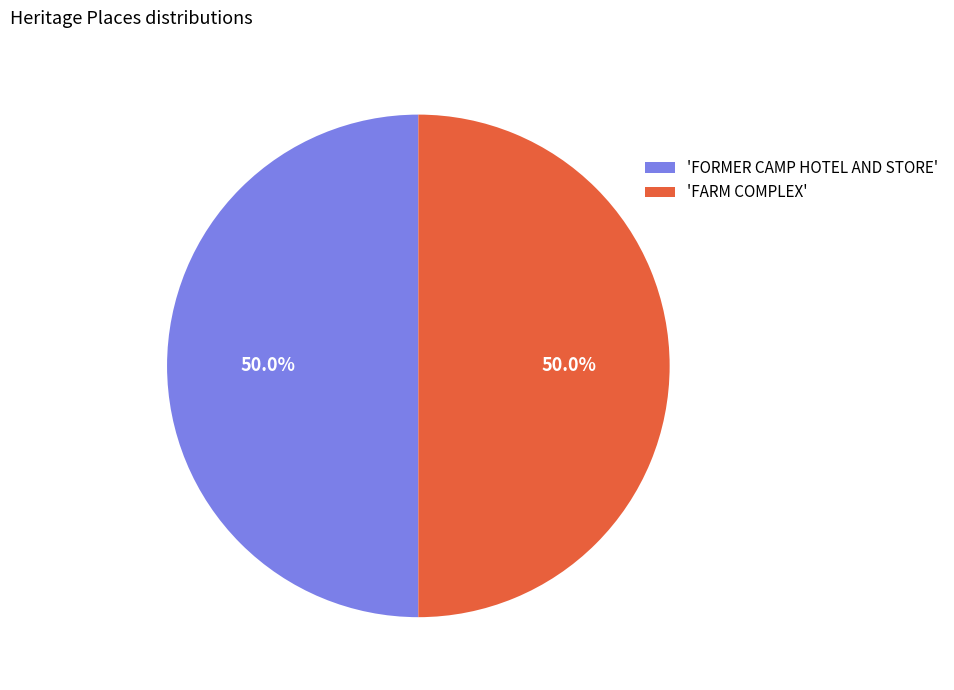

How many segments does this pie chart have?

2